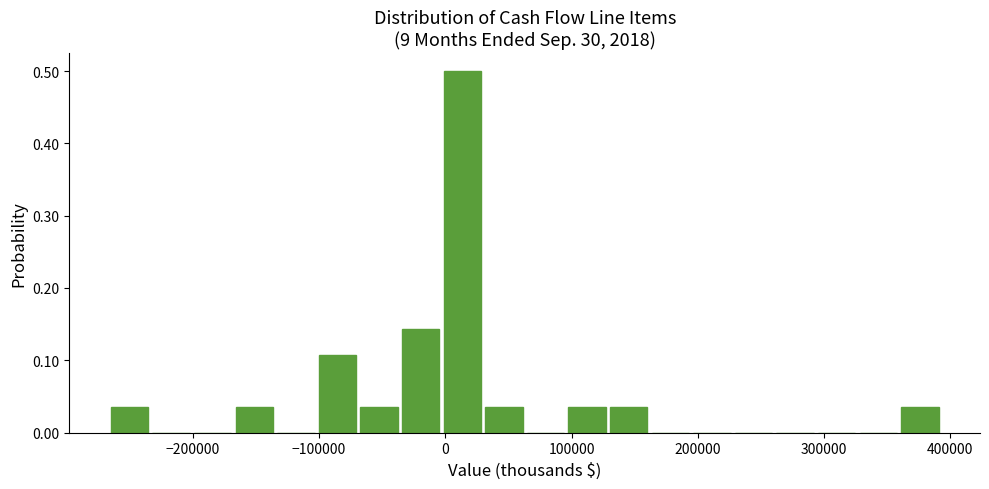

Read against the x-axis, roughly where is the centre of the tallest bar?

10000